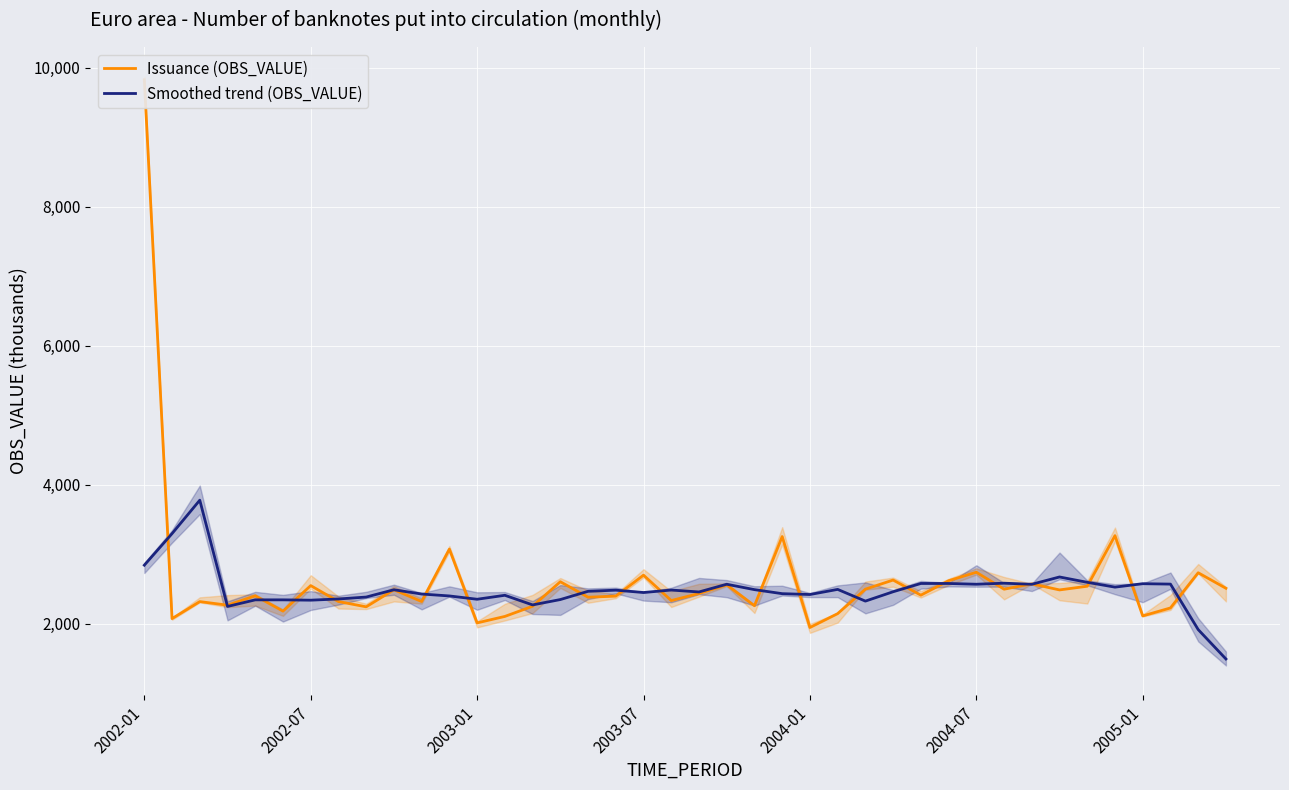

True or false: Smoothed trend (OBS_VALUE) has a value of 2328.3 at 26.

True